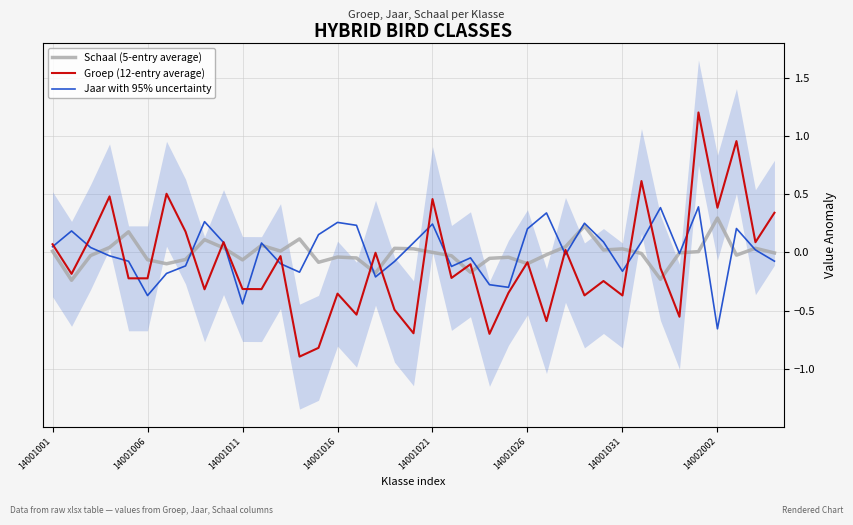

What are all the series names shown in the legend?

Schaal (5-entry average), Groep (12-entry average), Jaar with 95% uncertainty